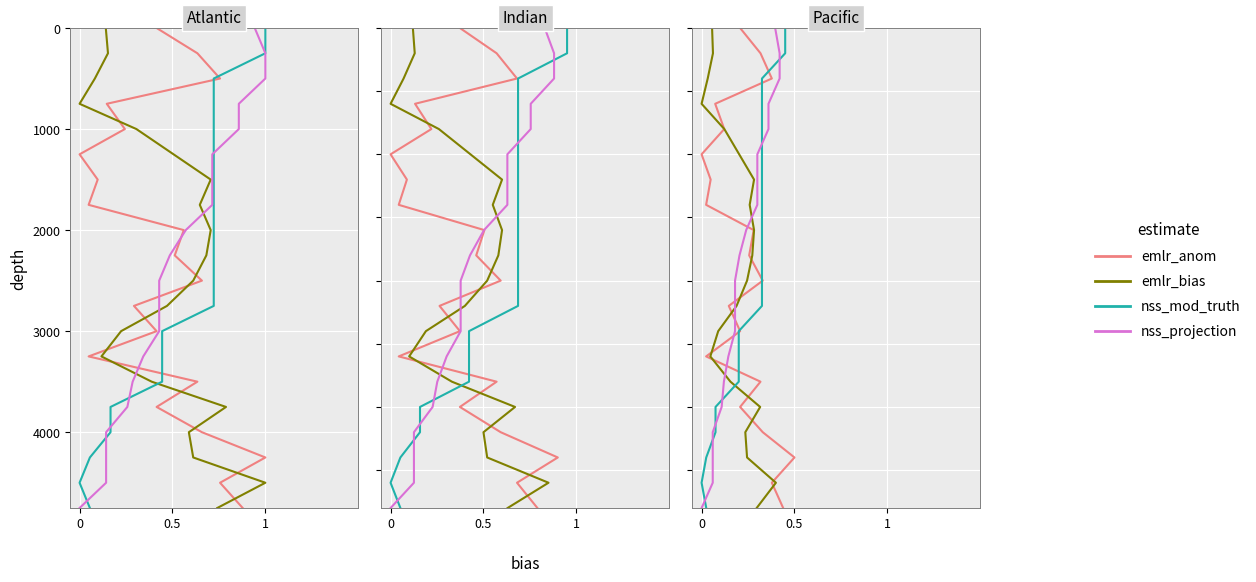

Is it true that nss_projection equals 10 at 6?

False